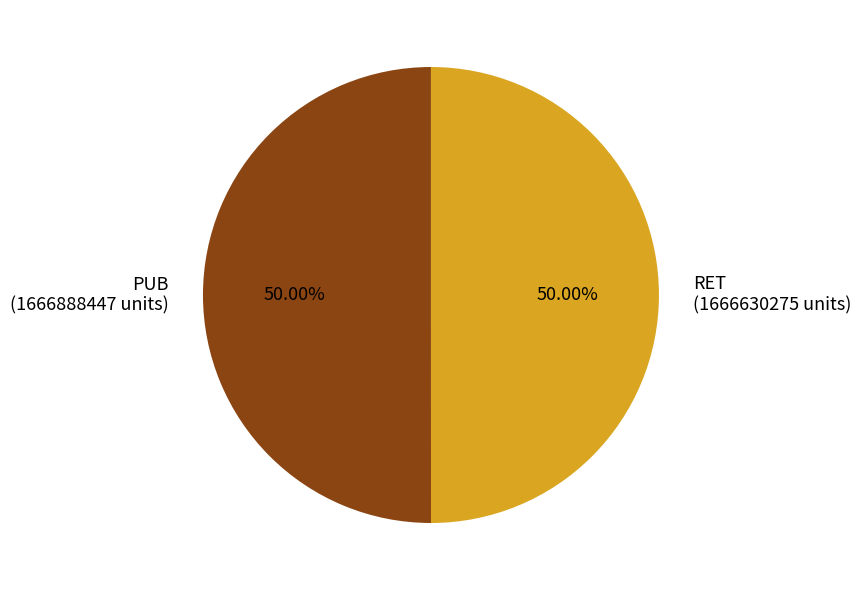

What is the ratio of the value at RET (1666630275 units) to the value at PUB (1666888447 units)?

1.0